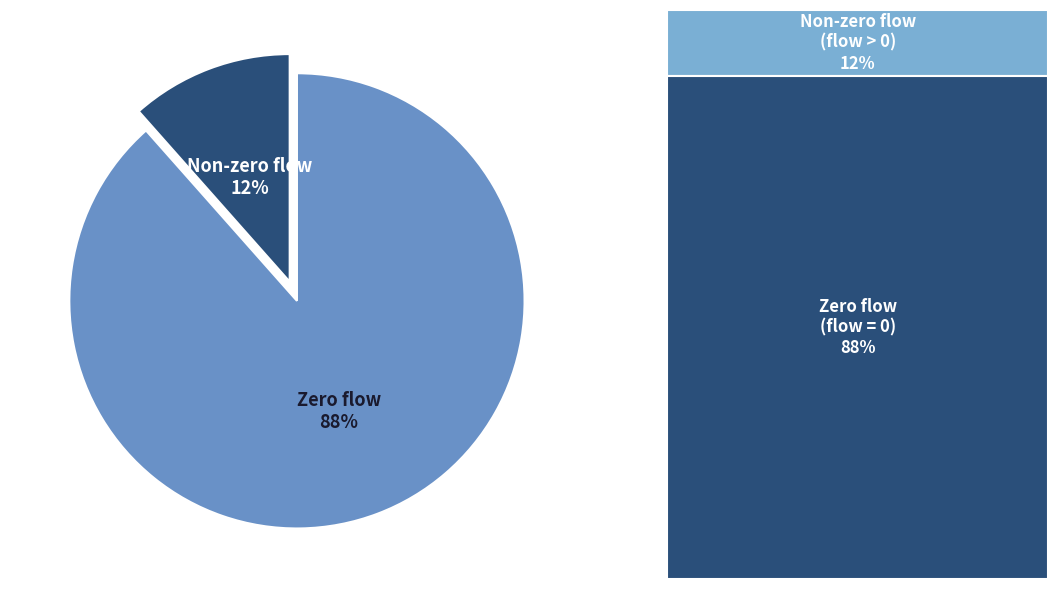

Does any single category account for the majority?

Yes